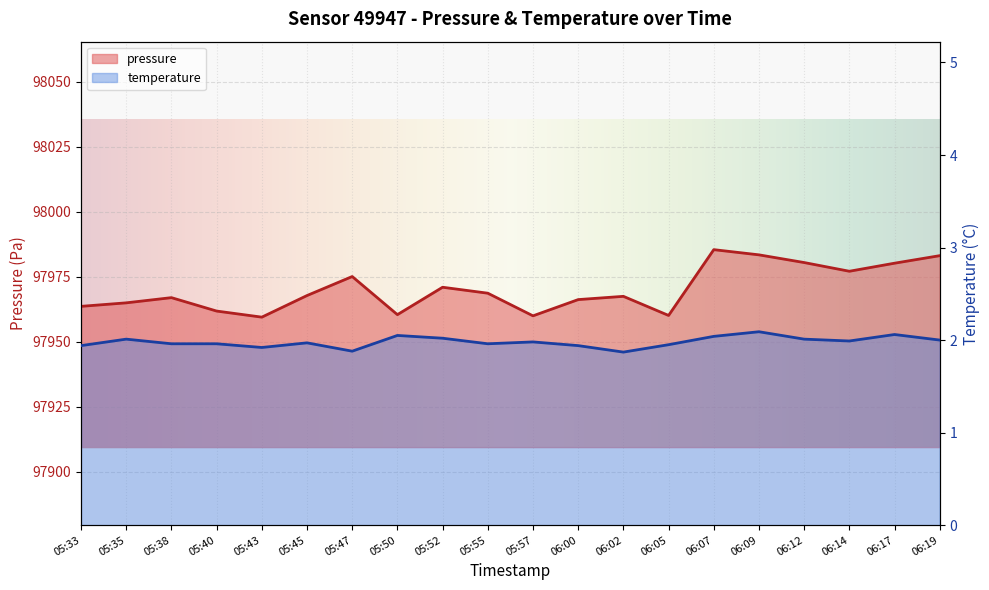

Which series has the largest total across all categories?

pressure